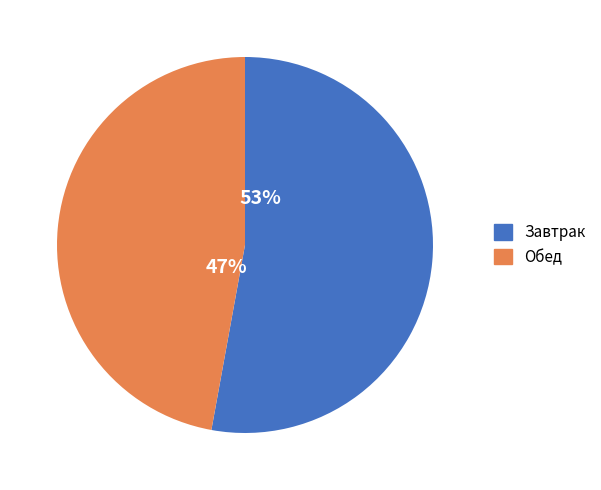

True or false: Завтрак accounts for 53% of the total.

True